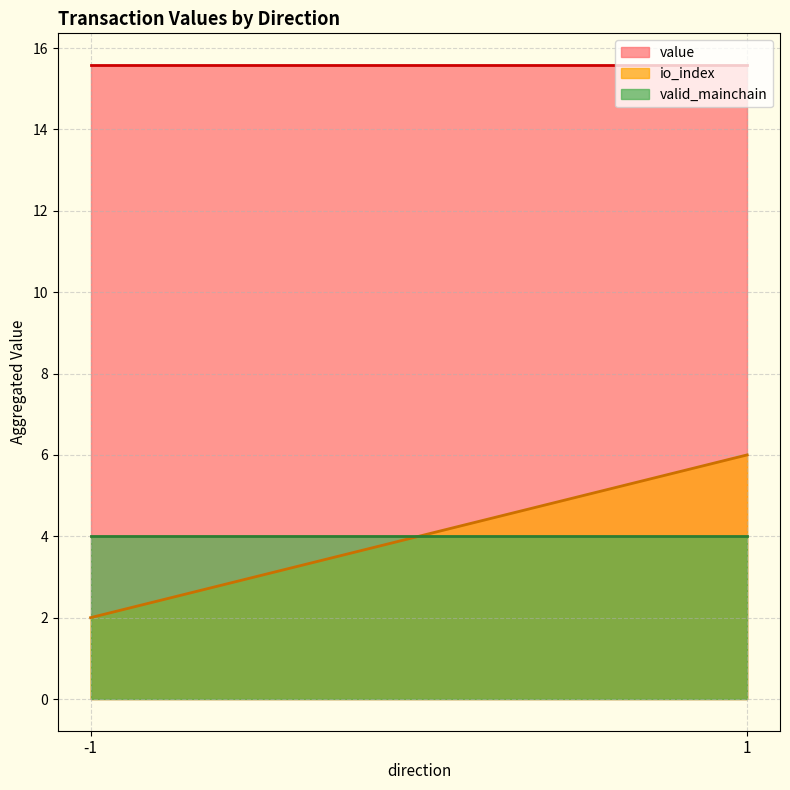

What is the total value across all series at 1?

25.6